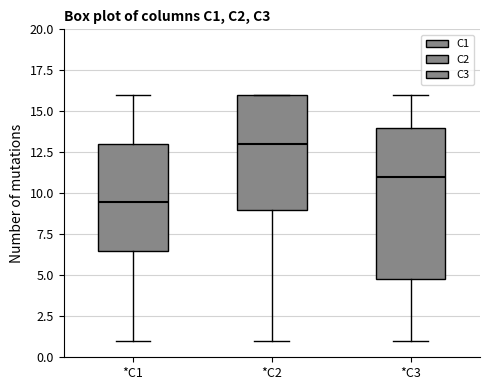

Where does the median line of the box for *C2 sit on the y-axis? The values are not printed on the chart, so give them approximately, as read against the axis.

13.0